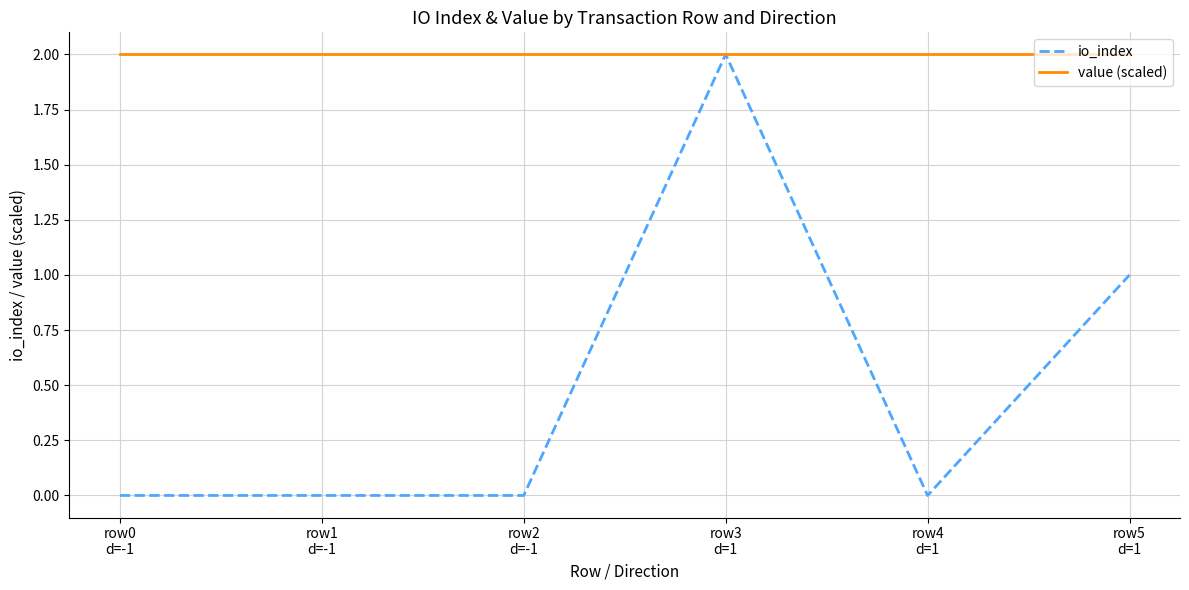

At which label is io_index closest to 1?

row5
d=1